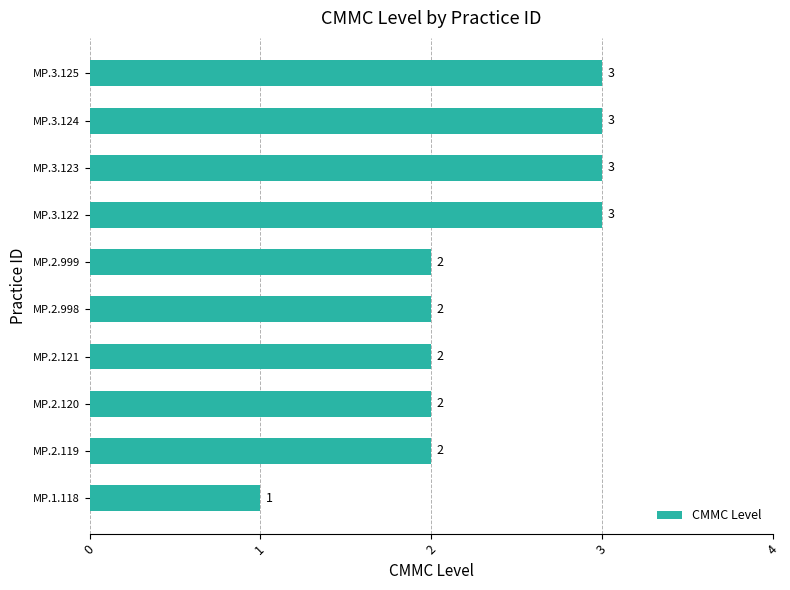

What is the greatest value displayed?

3